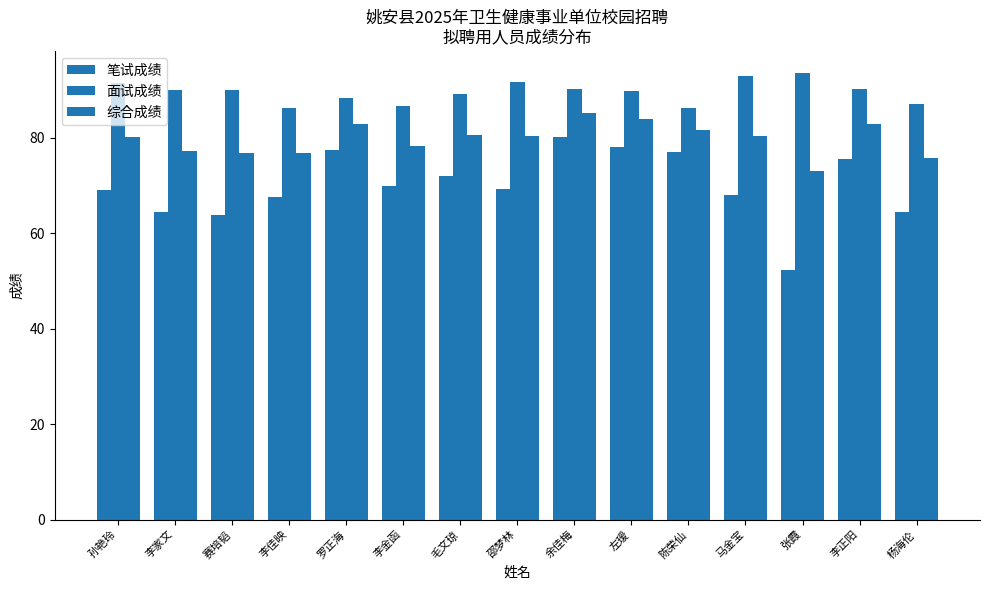

What is the greatest value displayed?

93.5